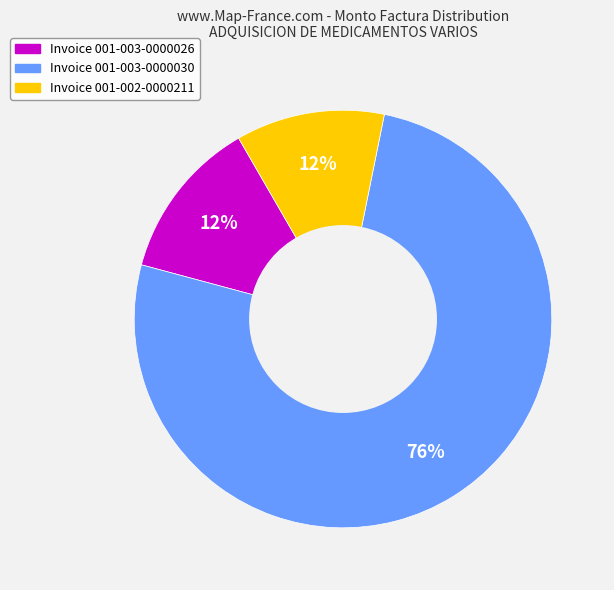

To the nearest percent, what is the average slice percentage?

33%